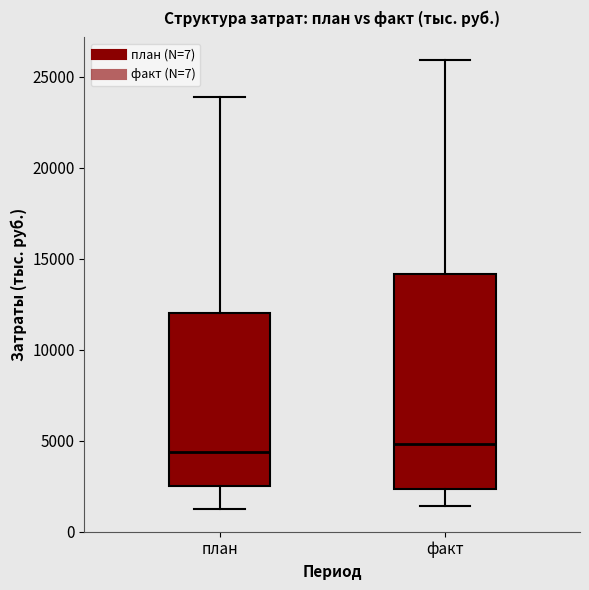

Reading left to right, read every box against the y-axis: the position of its median line, the range the box covers, and the ends of its whiskers. The values are not printed on the chart, so give them approximately, as read against the axis.

план: median 4500, box 2500 to 12000, whiskers 1000 to 24000
факт: median 5000, box 2500 to 14000, whiskers 1500 to 26000